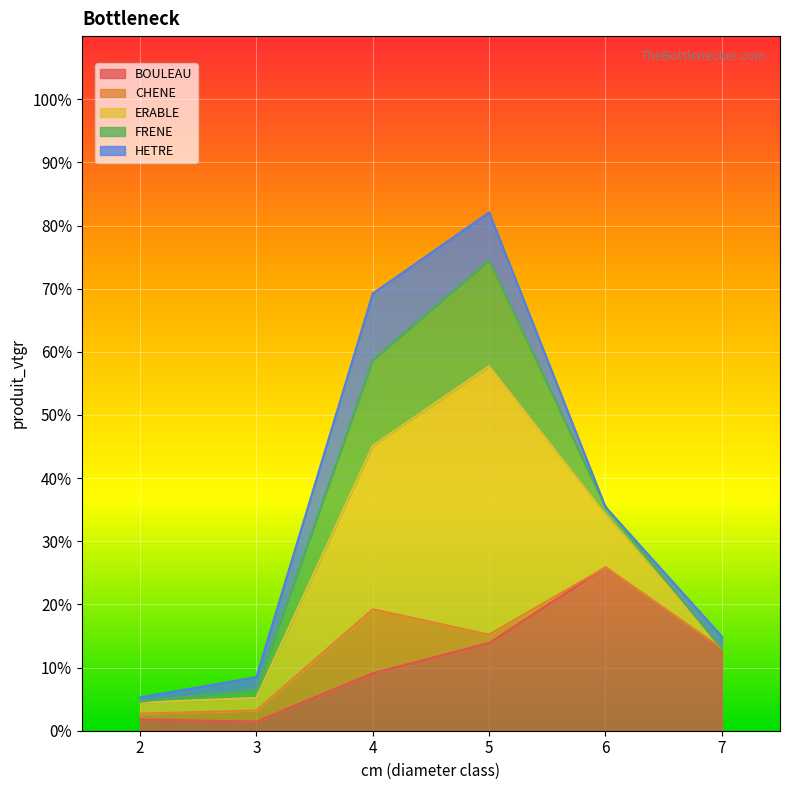

How many distinct data groups are displayed?

5